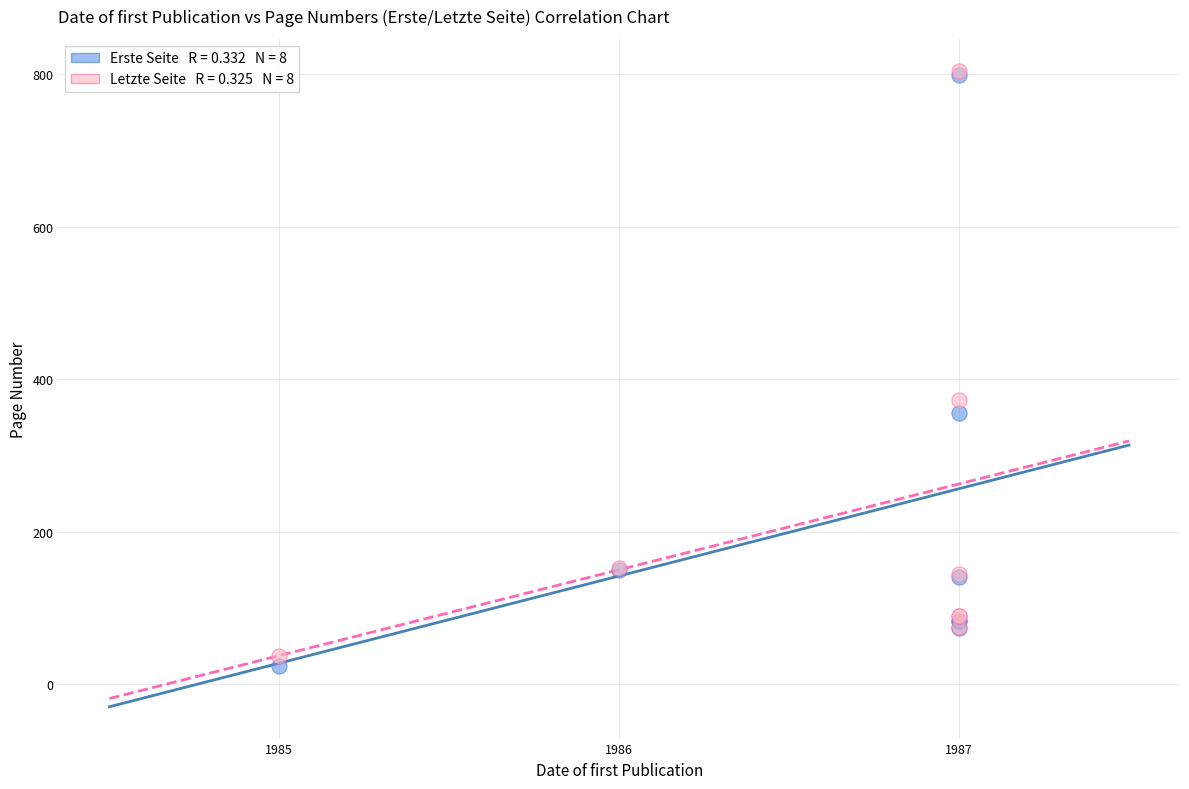

Across all series, what Y value is closest to 414?

373